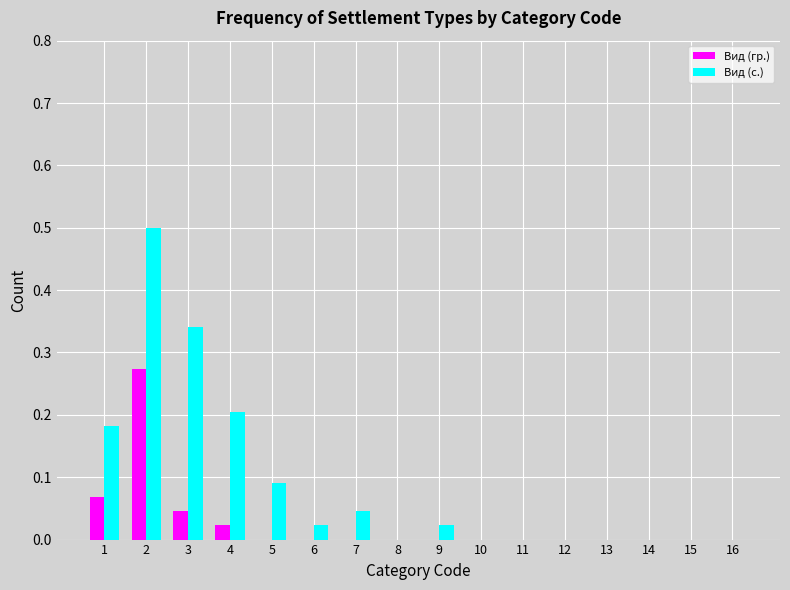

At which category does the chart reach its peak across all series?

2